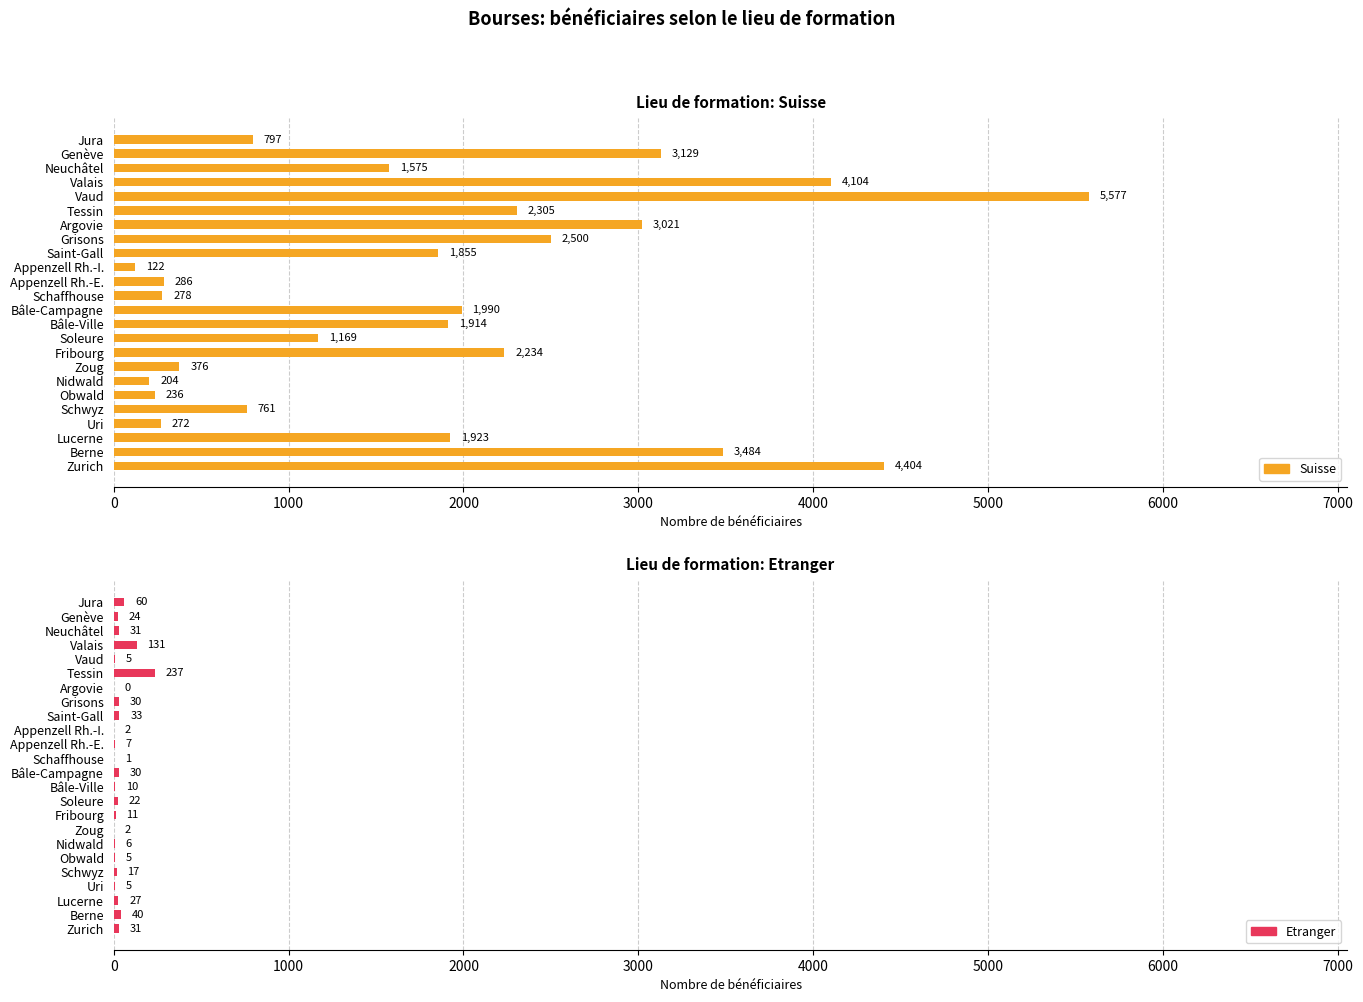

List the series in order of their overall mean, lowest first.

Etranger, Suisse